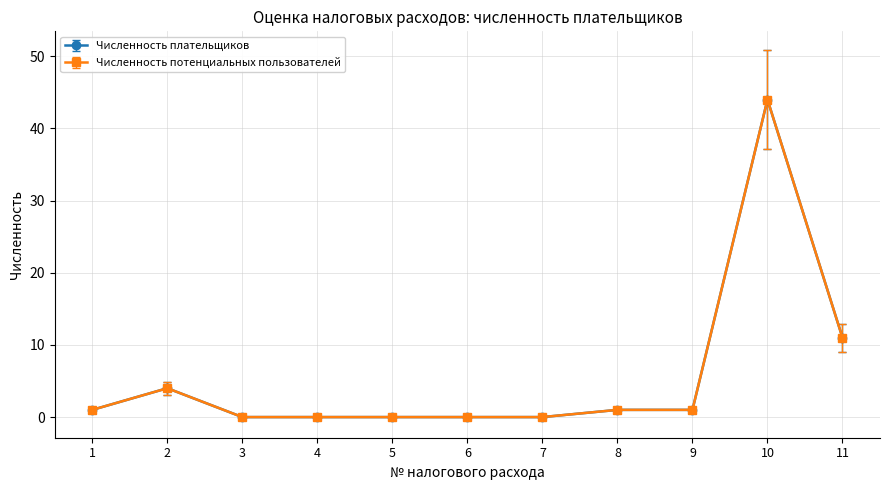

True or false: Численность плательщиков and Численность потенциальных пользователей cross at least once.

False